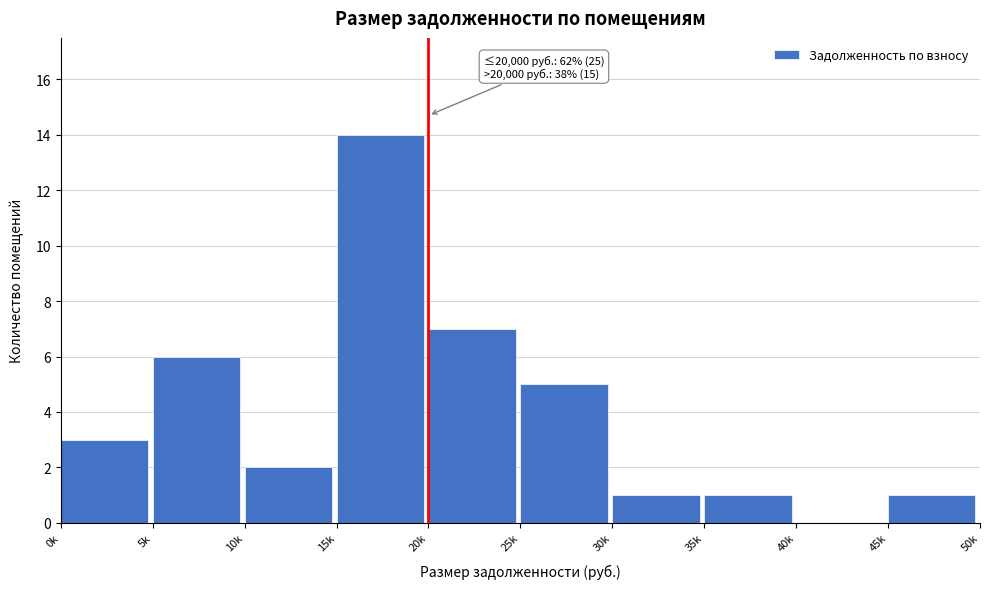

Reading left to right, what are all the values shown in this chart?

0k=3	5k=6	10k=2	15k=14	20k=7	25k=5	30k=1	35k=1	40k=0	45k=1